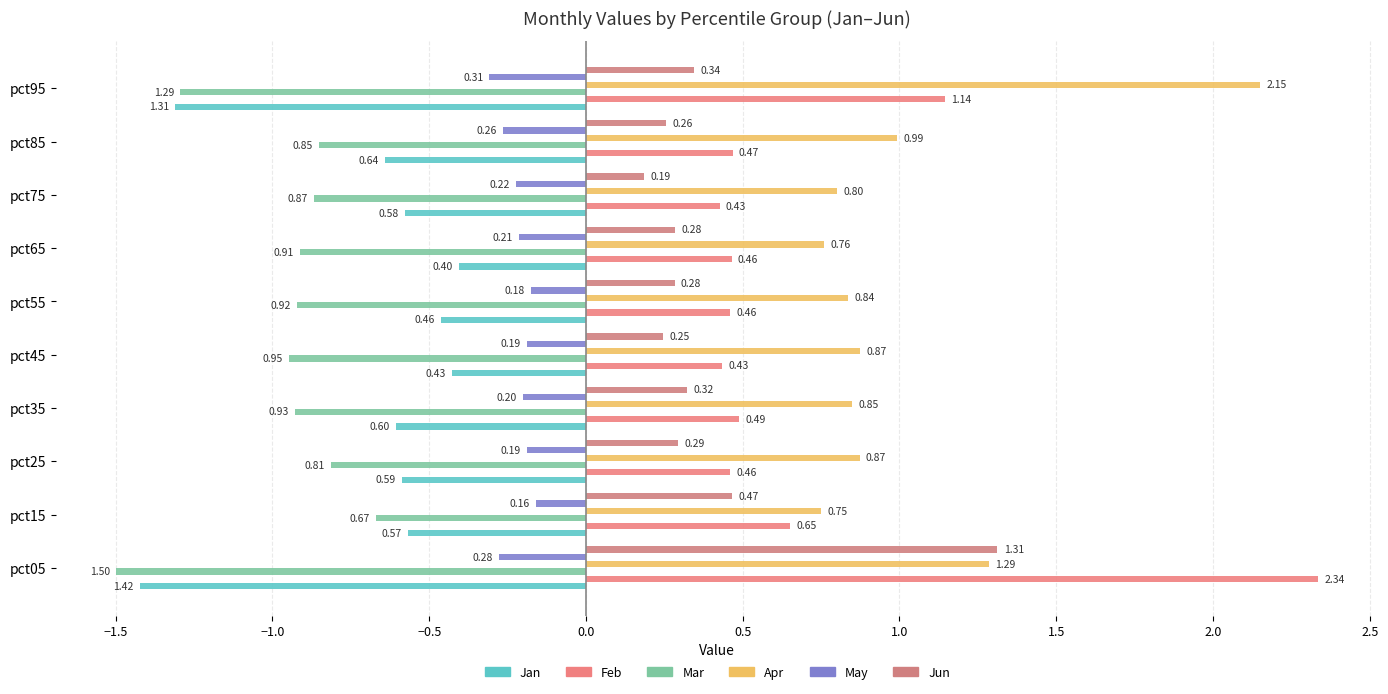

How many series are shown in this chart?

6